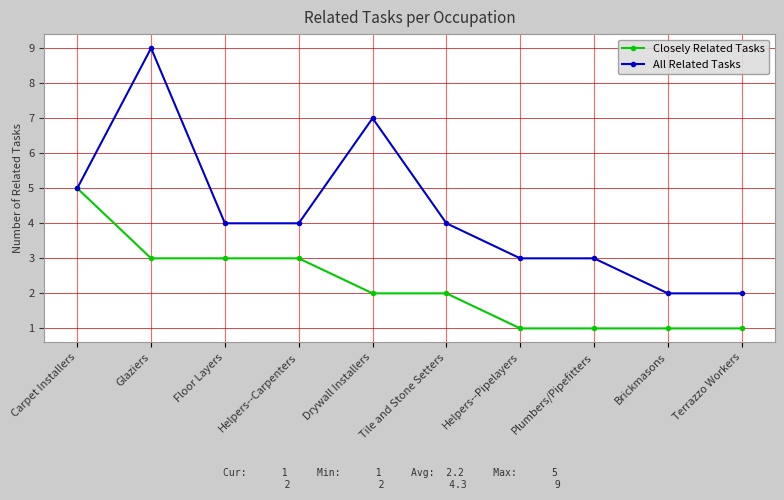

Reading right to left, list all the values displayed in this chart.

Closely Related Tasks: Terrazzo Workers=1	Brickmasons=1	Plumbers/Pipefitters=1	Helpers--Pipelayers=1	Tile and Stone Setters=2	Drywall Installers=2	Helpers--Carpenters=3	Floor Layers=3	Glaziers=3	Carpet Installers=5
All Related Tasks: Terrazzo Workers=2	Brickmasons=2	Plumbers/Pipefitters=3	Helpers--Pipelayers=3	Tile and Stone Setters=4	Drywall Installers=7	Helpers--Carpenters=4	Floor Layers=4	Glaziers=9	Carpet Installers=5